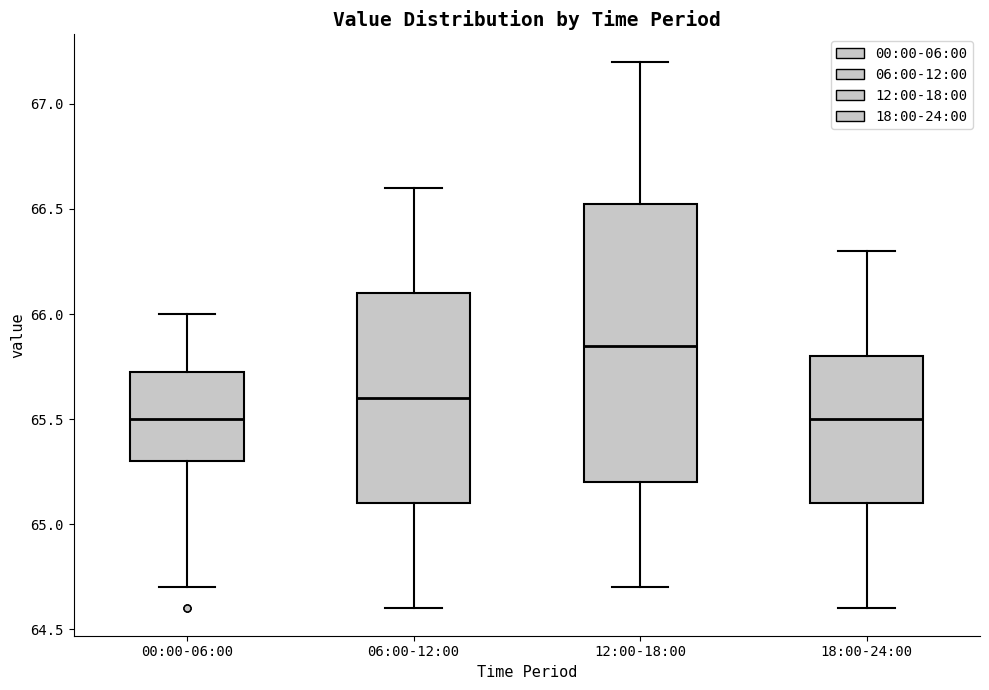

Which box has the highest median line?

12:00-18:00